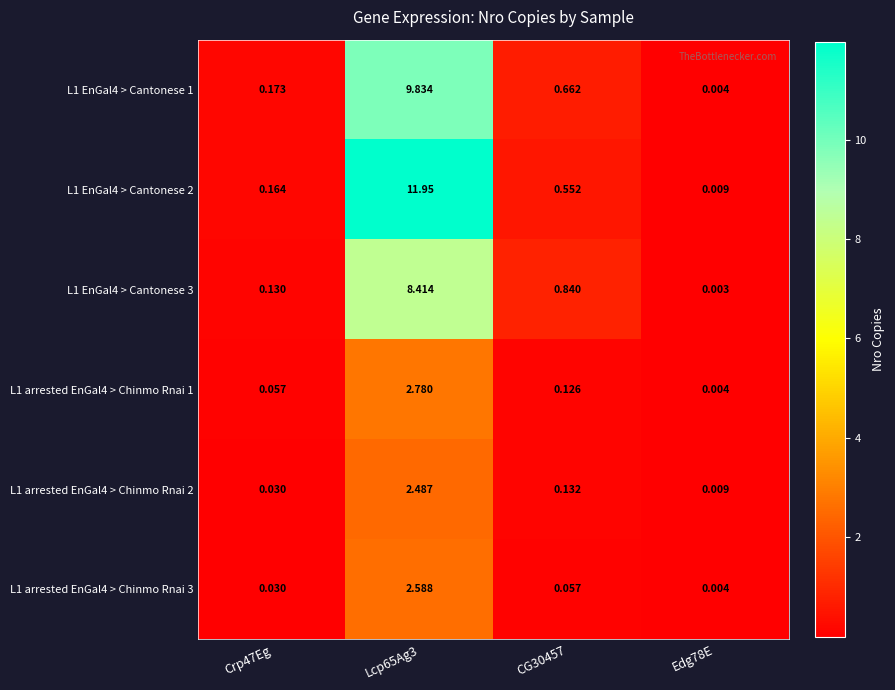

Reading right to left, what are all the values shown in this chart?

L1 EnGal4 > Cantonese 1: Edg78E=0.0	CG30457=0.7	Lcp65Ag3=9.8	Crp47Eg=0.2
L1 EnGal4 > Cantonese 2: Edg78E=0.0	CG30457=0.6	Lcp65Ag3=11.9	Crp47Eg=0.2
L1 EnGal4 > Cantonese 3: Edg78E=0.0	CG30457=0.8	Lcp65Ag3=8.4	Crp47Eg=0.1
L1 arrested EnGal4 > Chinmo Rnai 1: Edg78E=0.0	CG30457=0.1	Lcp65Ag3=2.8	Crp47Eg=0.1
L1 arrested EnGal4 > Chinmo Rnai 2: Edg78E=0.0	CG30457=0.1	Lcp65Ag3=2.5	Crp47Eg=0.0
L1 arrested EnGal4 > Chinmo Rnai 3: Edg78E=0.0	CG30457=0.1	Lcp65Ag3=2.6	Crp47Eg=0.0